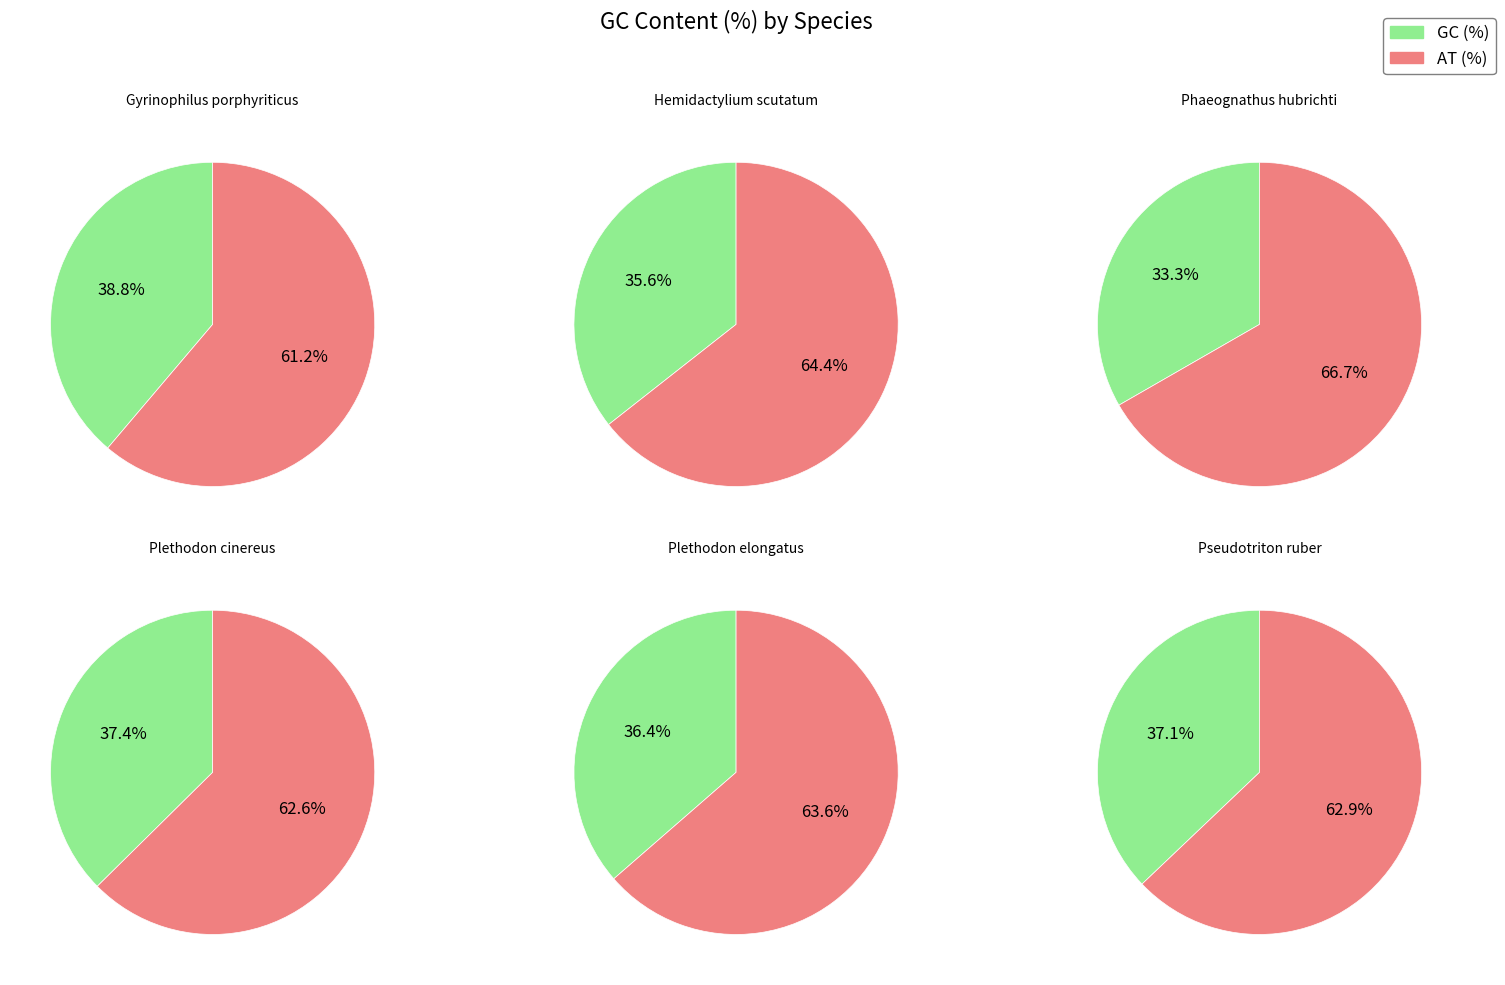

True or false: Plethodon elongatus accounts for 5% of the total.

False